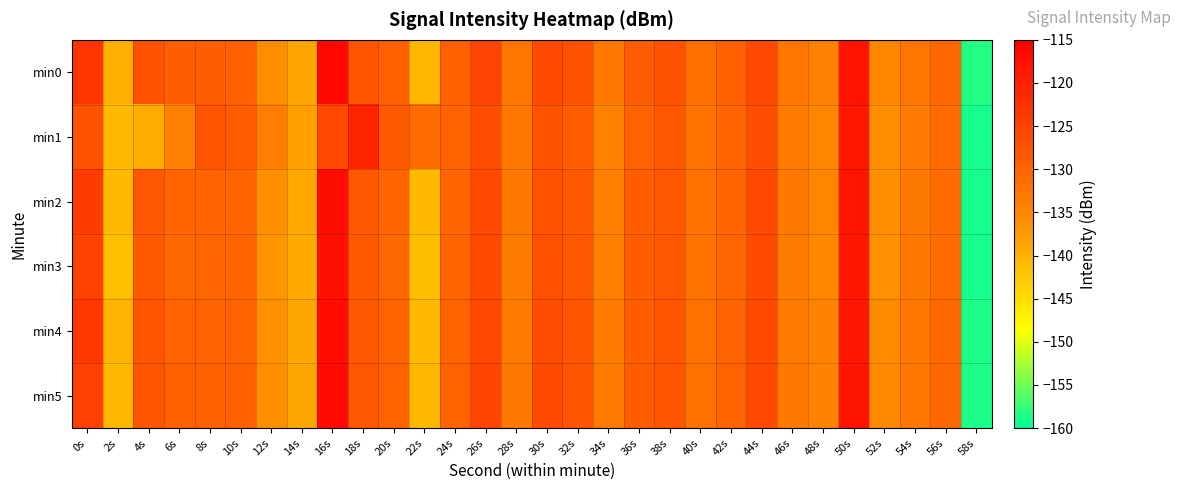

Reading left to right, what are all the values shown in this chart?

min0: 0s=-123.1	2s=-139.7	4s=-127.3	6s=-129.2	8s=-129.2	10s=-129.3	12s=-135.7	14s=-138.4	16s=-116.4	18s=-127.7	20s=-129.4	22s=-140.6	24s=-129.5	26s=-125.2	28s=-132.8	30s=-126.1	32s=-127.4	34s=-133.1	36s=-128.6	38s=-127.3	40s=-131.9	42s=-129.5	44s=-125.9	46s=-132.9	48s=-134.3	50s=-117.9	52s=-135.2	54s=-132.6	56s=-130.5	58s=-158.4
min1: 0s=-127.5	2s=-140.9	4s=-139.3	6s=-134.2	8s=-127.6	10s=-128.8	12s=-133.8	14s=-137.9	16s=-125.7	18s=-120.6	20s=-128.5	22s=-131.2	24s=-129.8	26s=-126.5	28s=-133.1	30s=-127.4	32s=-128.9	34s=-134.2	36s=-129.6	38s=-128.1	40s=-132.3	42s=-130.1	44s=-126.7	46s=-133.5	48s=-135.0	50s=-118.6	52s=-136.0	54s=-133.2	56s=-131.1	58s=-159.0
min2: 0s=-124.0	2s=-141.0	4s=-128.0	6s=-130.0	8s=-130.0	10s=-130.0	12s=-136.0	14s=-139.0	16s=-117.0	18s=-128.0	20s=-130.0	22s=-141.0	24s=-130.0	26s=-126.0	28s=-133.0	30s=-127.0	32s=-128.0	34s=-134.0	36s=-129.0	38s=-128.0	40s=-132.0	42s=-130.0	44s=-126.0	46s=-133.0	48s=-135.0	50s=-118.0	52s=-136.0	54s=-133.0	56s=-131.0	58s=-159.0
min3: 0s=-125.0	2s=-141.5	4s=-128.5	6s=-130.5	8s=-130.2	10s=-130.1	12s=-136.5	14s=-139.2	16s=-117.5	18s=-128.5	20s=-130.3	22s=-141.2	24s=-130.1	26s=-126.3	28s=-133.4	30s=-127.2	32s=-128.3	34s=-134.1	36s=-129.2	38s=-128.3	40s=-132.4	42s=-130.2	44s=-126.4	46s=-133.3	48s=-135.2	50s=-118.5	52s=-136.1	54s=-133.1	56s=-131.2	58s=-159.1
min4: 0s=-123.5	2s=-140.2	4s=-127.8	6s=-129.7	8s=-129.6	10s=-129.7	12s=-136.2	14s=-138.9	16s=-116.8	18s=-128.2	20s=-129.8	22s=-141.0	24s=-129.8	26s=-125.6	28s=-133.2	30s=-126.6	32s=-127.7	34s=-133.5	36s=-128.9	38s=-127.7	40s=-132.2	42s=-129.7	44s=-126.2	46s=-133.2	48s=-134.6	50s=-118.2	52s=-135.6	54s=-132.8	56s=-130.7	58s=-158.7
min5: 0s=-124.5	2s=-140.5	4s=-127.6	6s=-129.4	8s=-129.3	10s=-129.5	12s=-136.0	14s=-138.7	16s=-116.6	18s=-128.0	20s=-129.6	22s=-140.8	24s=-129.7	26s=-125.4	28s=-133.0	30s=-126.4	32s=-127.6	34s=-133.3	36s=-128.8	38s=-127.5	40s=-132.0	42s=-129.6	44s=-126.1	46s=-133.1	48s=-134.5	50s=-118.1	52s=-135.5	54s=-132.7	56s=-130.6	58s=-158.6